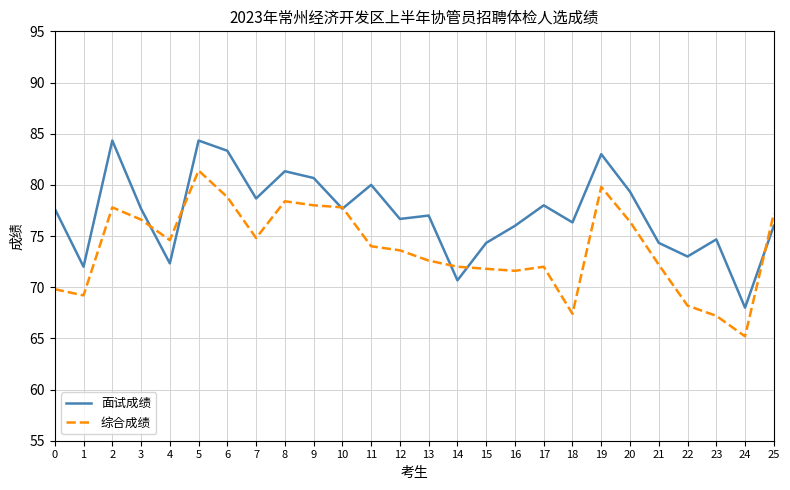

Which series has the largest total across all categories?

面试成绩